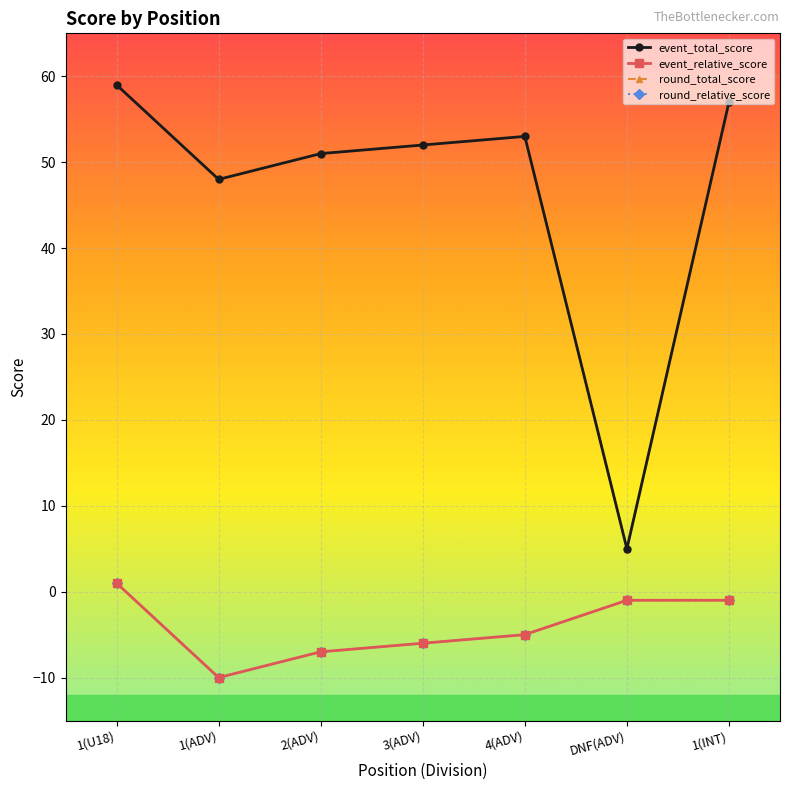

At how many categories does at least one series exceed 22?

6